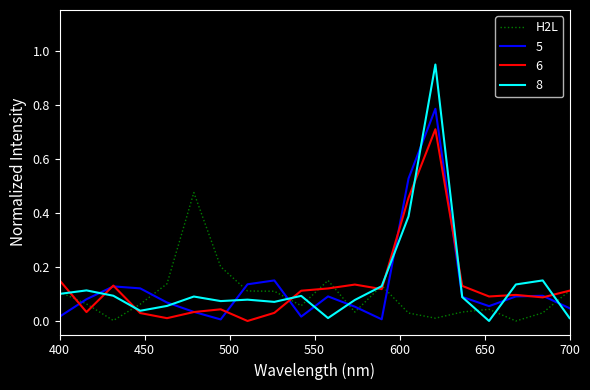

Rank the series by their maximum value, from lowest to highest.

H2L, 6, 5, 8